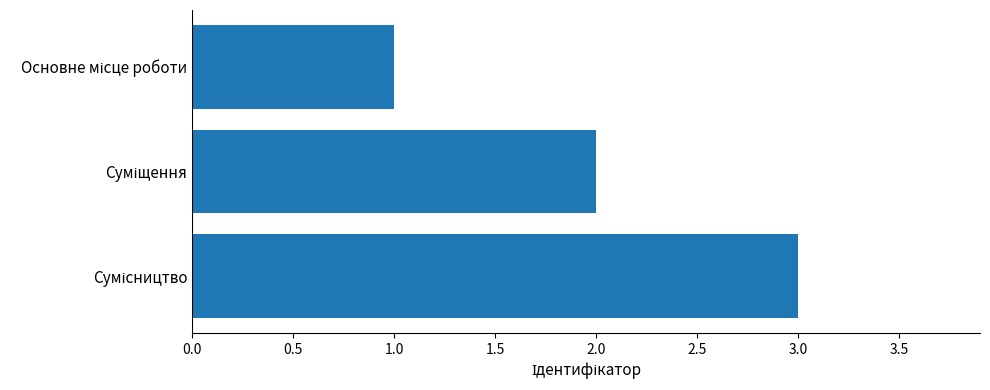

What is the greatest value displayed?

3